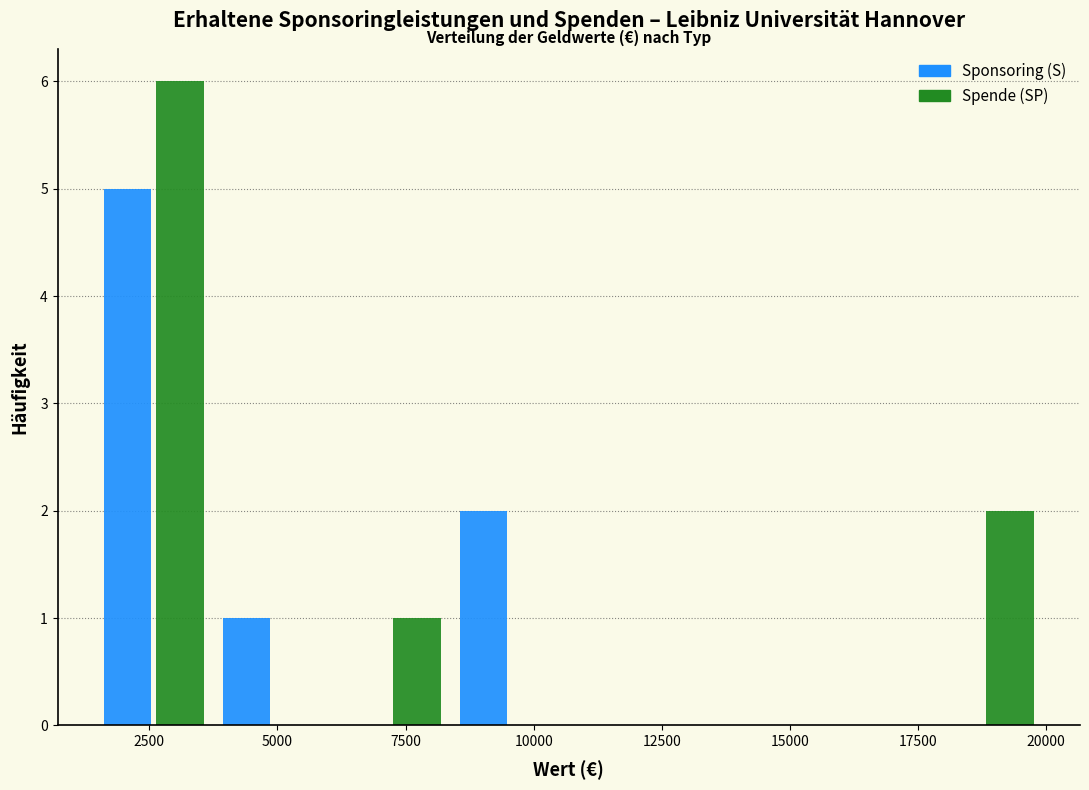

In the Spende (SP) series, which range on the x-axis has the tallest bar?

1500 to 3500